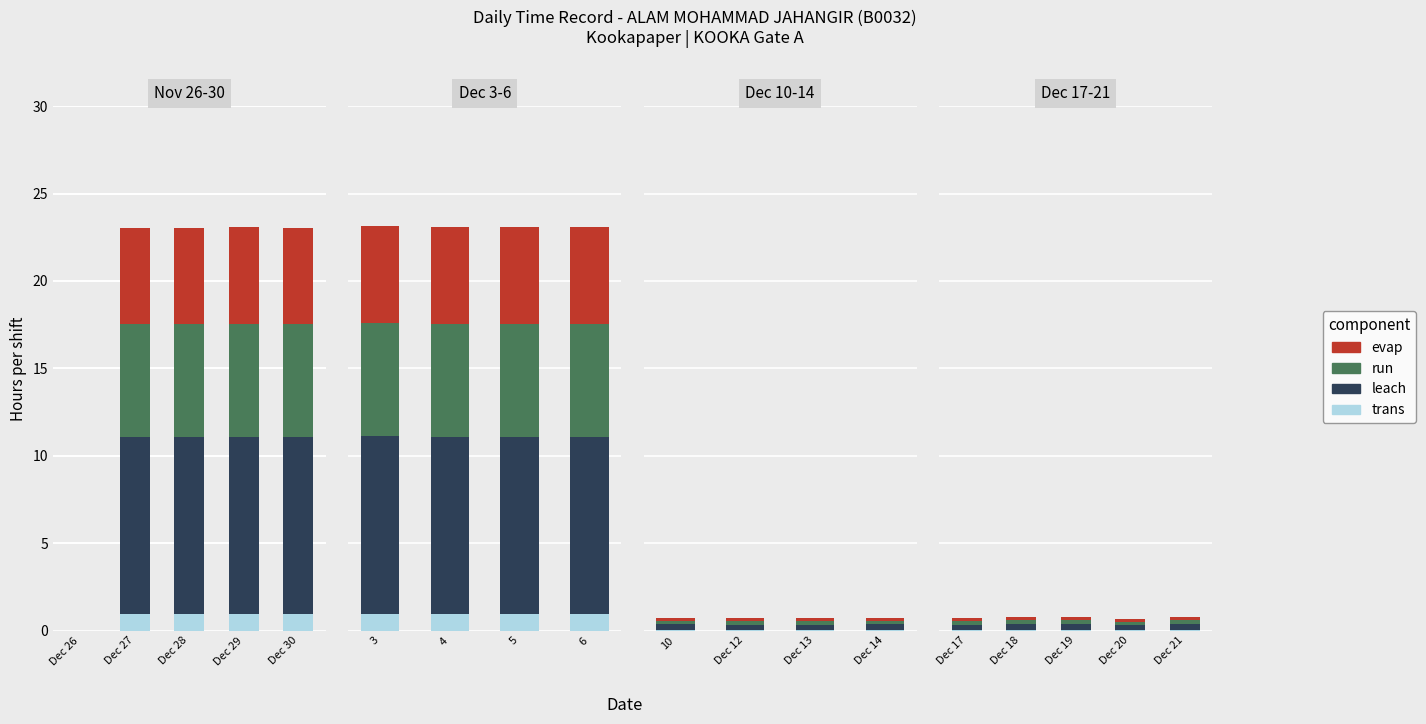

What is the value of the run bar at the 4th from the left?

0.2